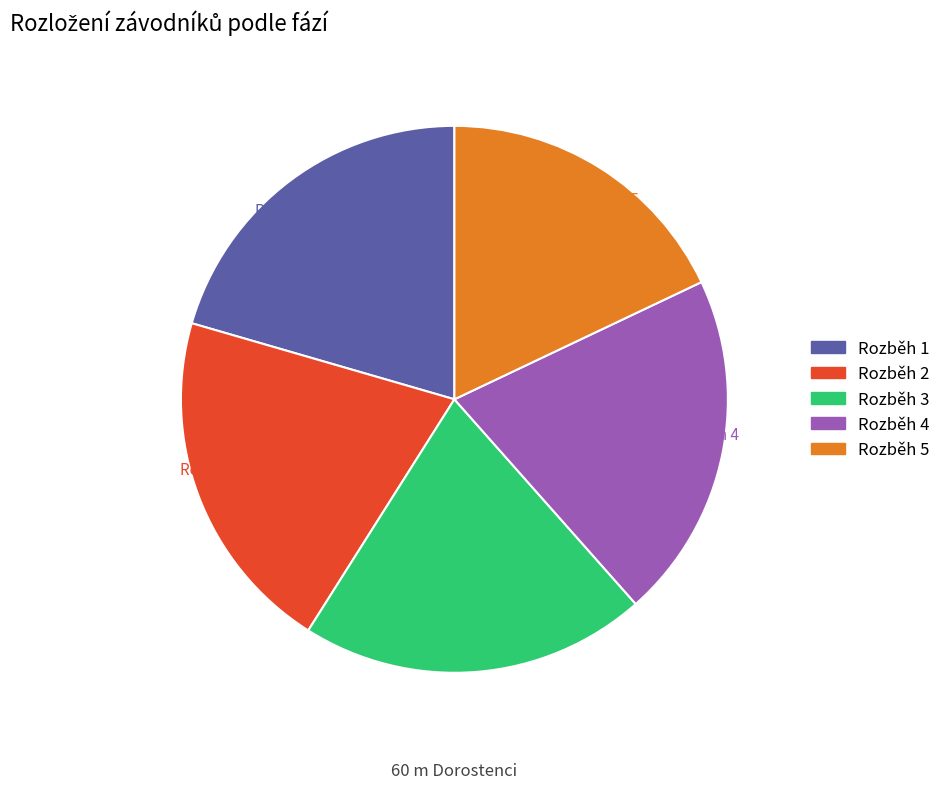

Do Rozběh 1 and Rozběh 3 together represent more than half of the pie?

No